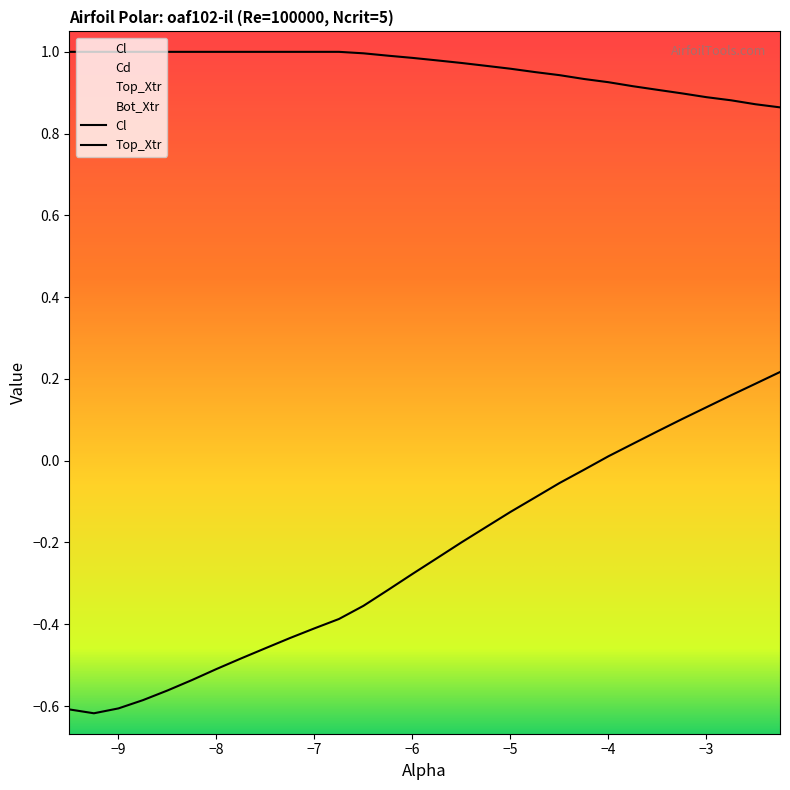

Which category has the lowest value in the Cl series?

−9